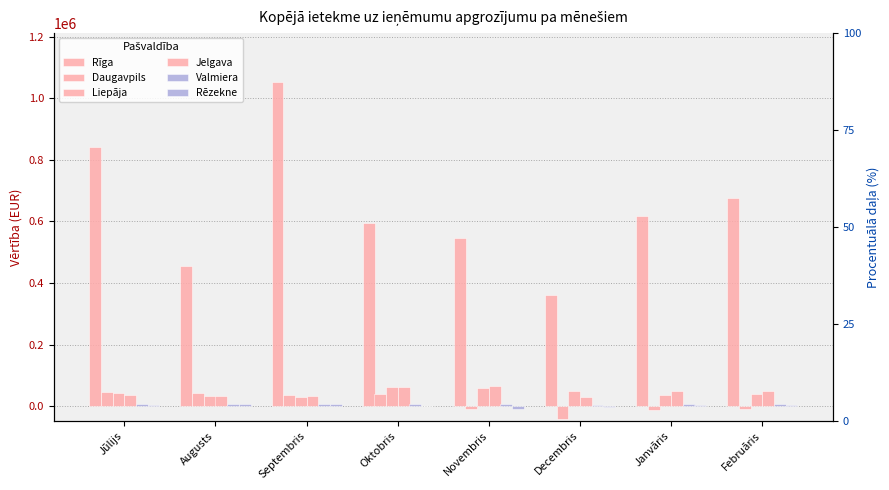

What is the spread (max minus min) of values at Decembris?

402971.4